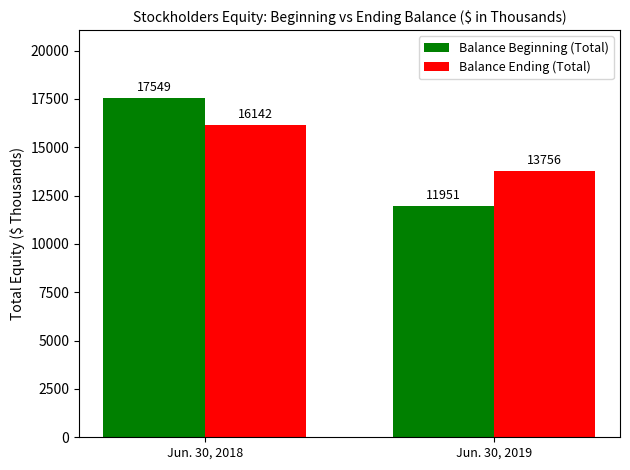

What is the lowest value of the Balance Beginning (Total) series?

11951